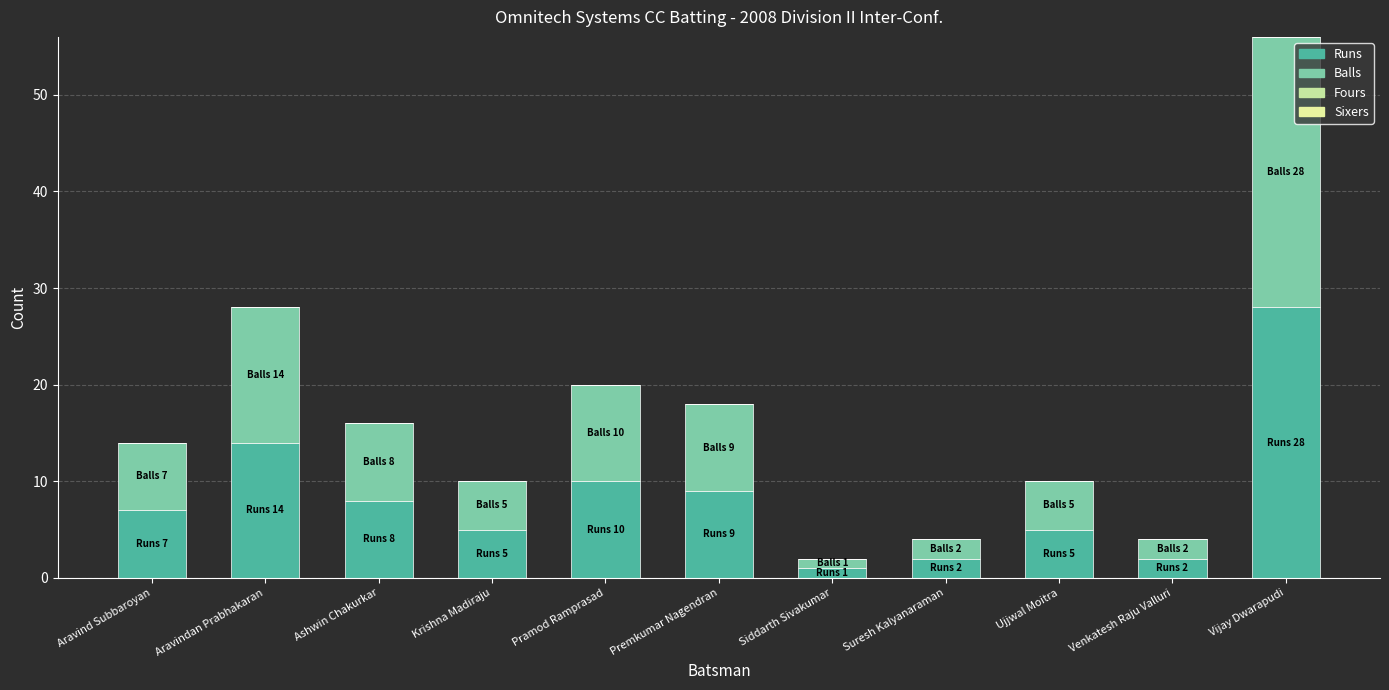

Count the number of categories in the chart.

11